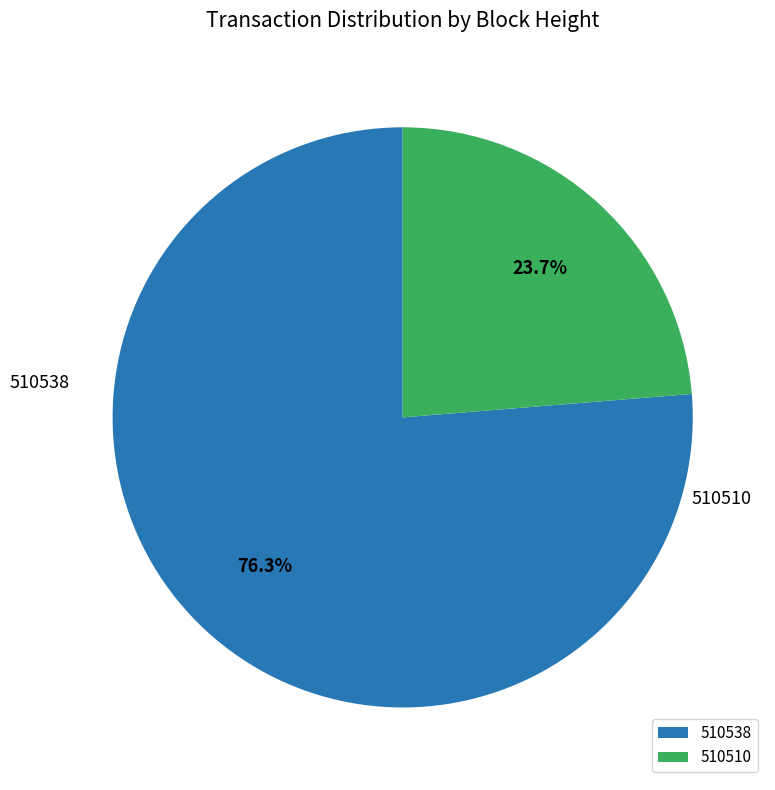

What percentage is the 510538 slice, to the nearest percent?

76%